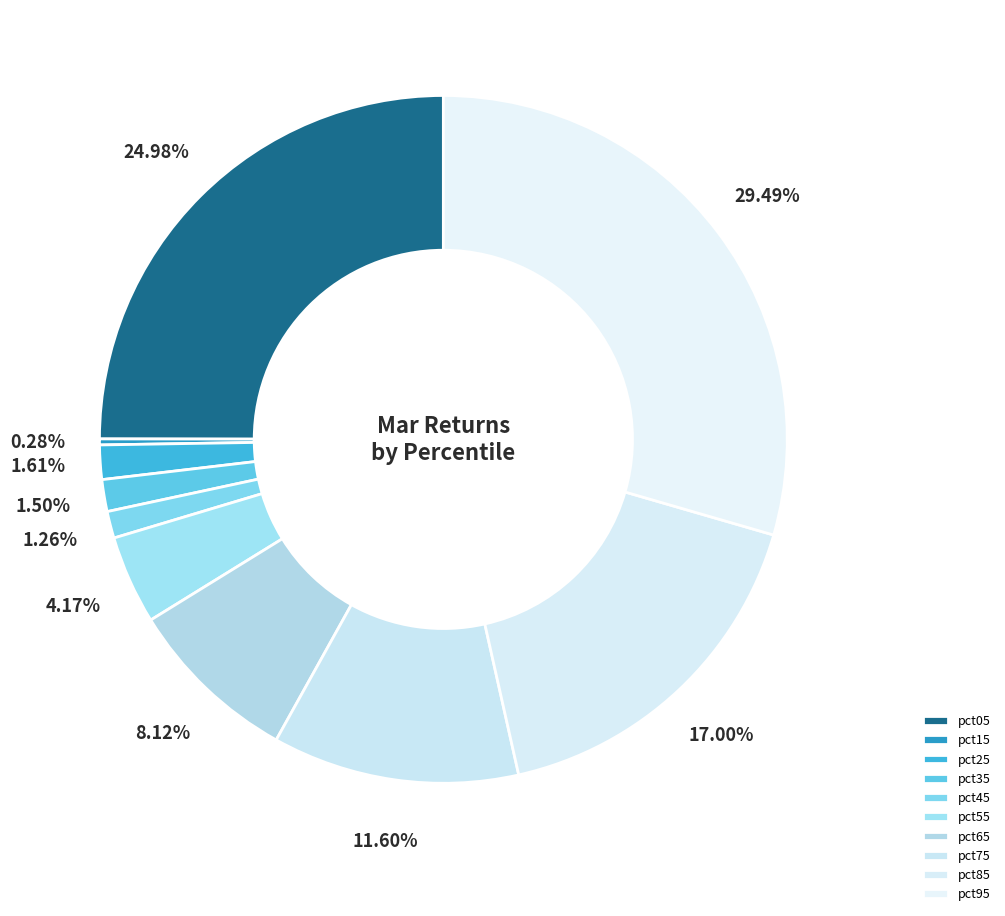

True or false: pct35 accounts for 2% of the total.

True